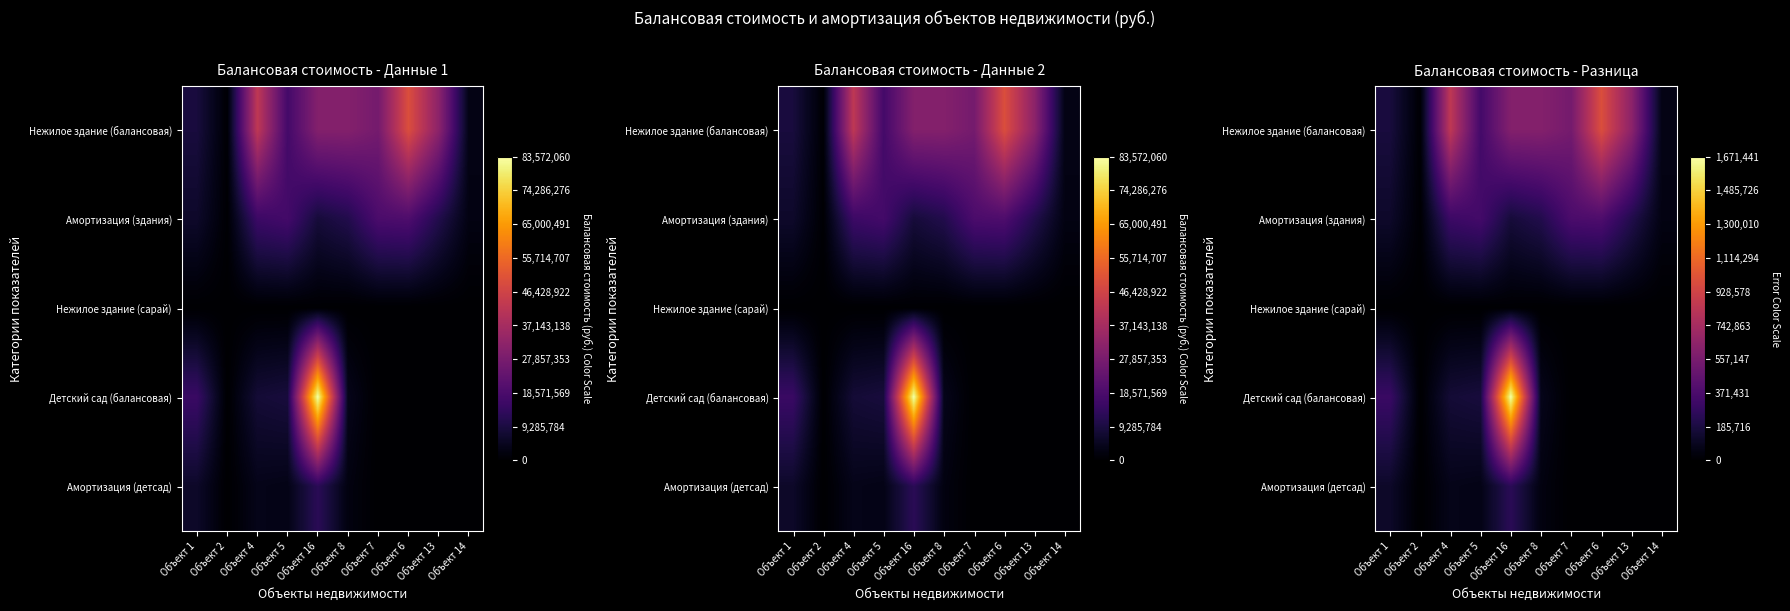

Which has a higher value, Объект 7 or Объект 2?

Объект 7